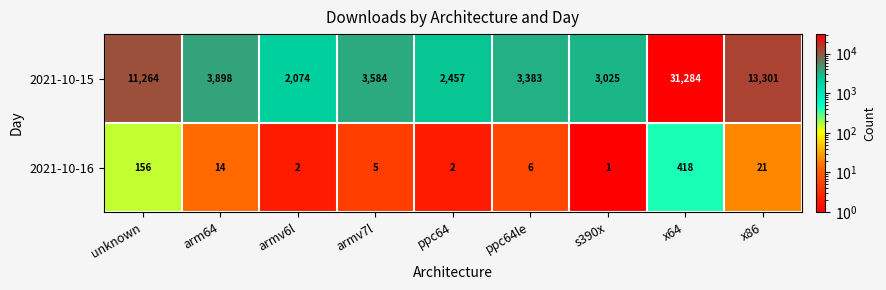

Which series has the widest spread of values?

2021-10-15